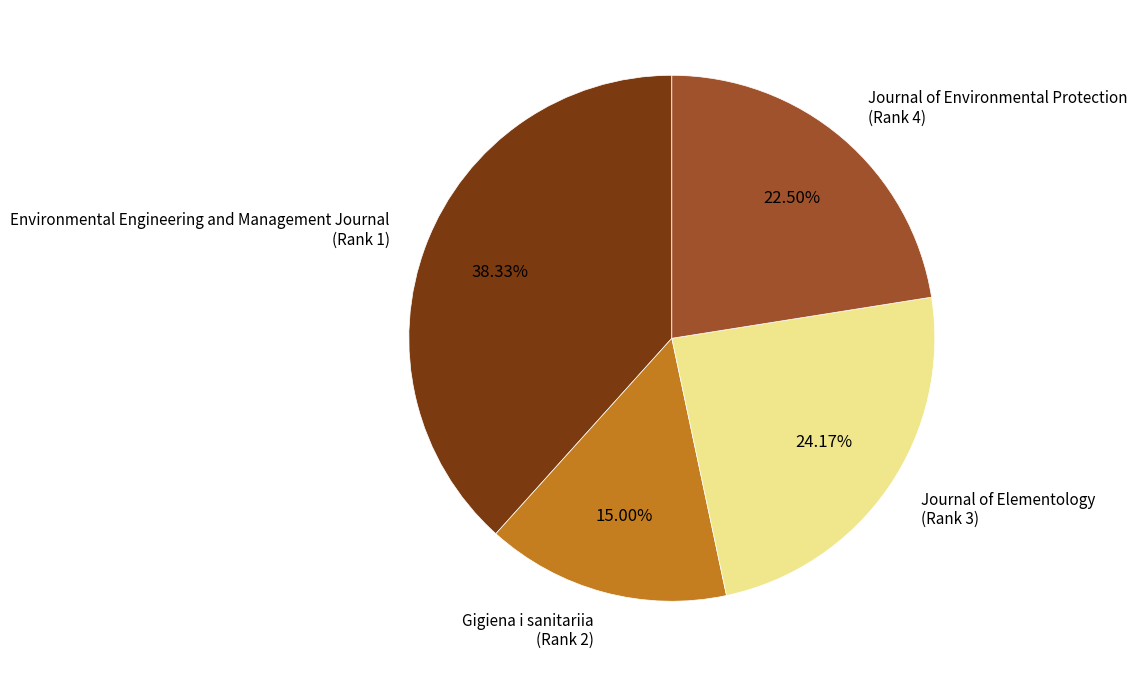

Do Journal of Elementology (Rank 3) and Gigiena i sanitariia (Rank 2) together represent more than half of the pie?

No